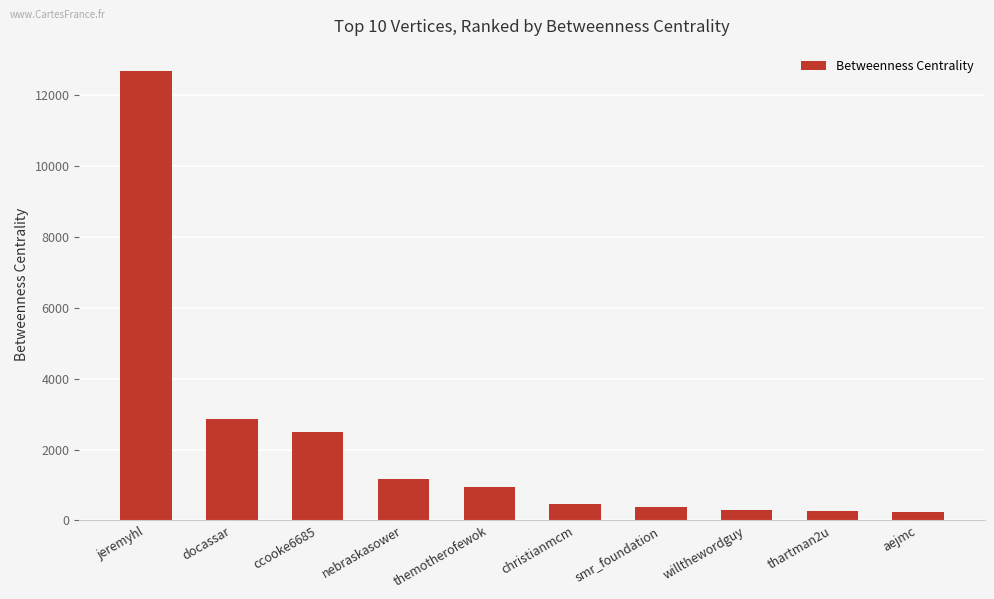

What is the label of the 1st bar from the right?

aejmc